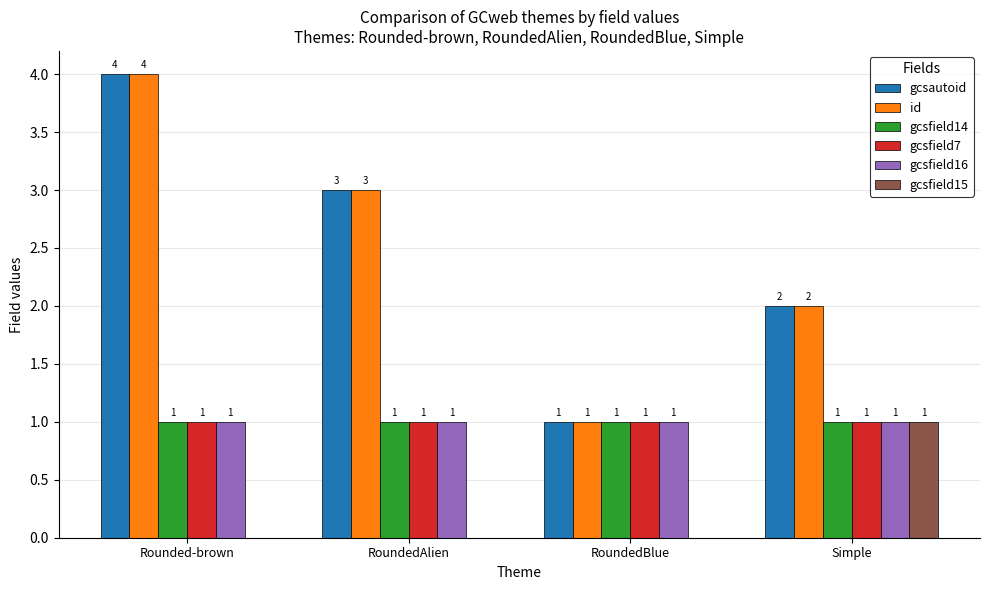

At which category is the sum across all series the highest?

Rounded-brown